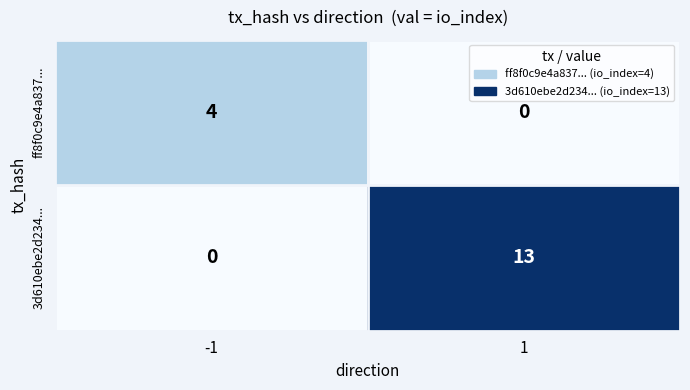

List the series in order of their overall mean, highest first.

3d610ebe2d234..., ff8f0c9e4a837...